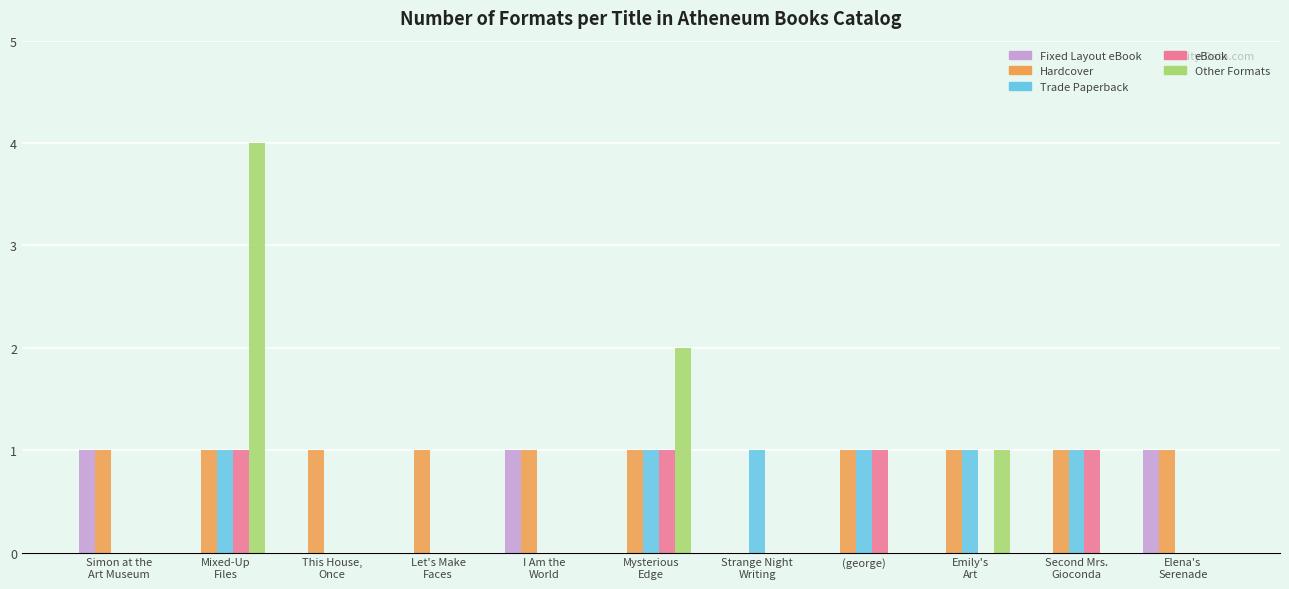

What is the total value across all series at (george)?

3